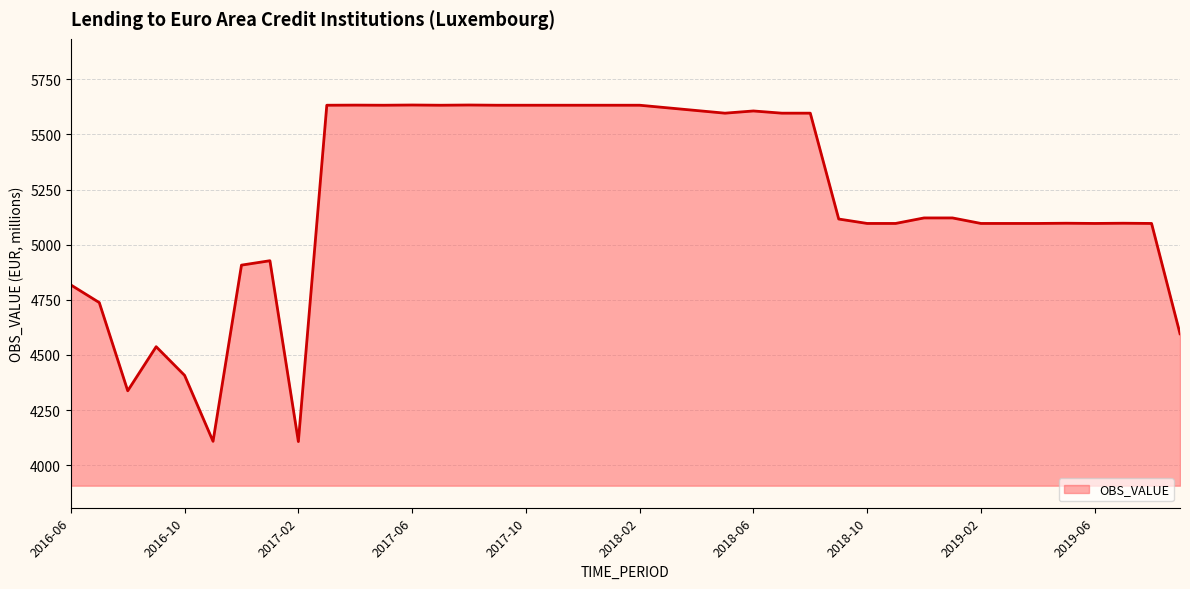

What is the difference between the maximum and minimum values?

1526.0